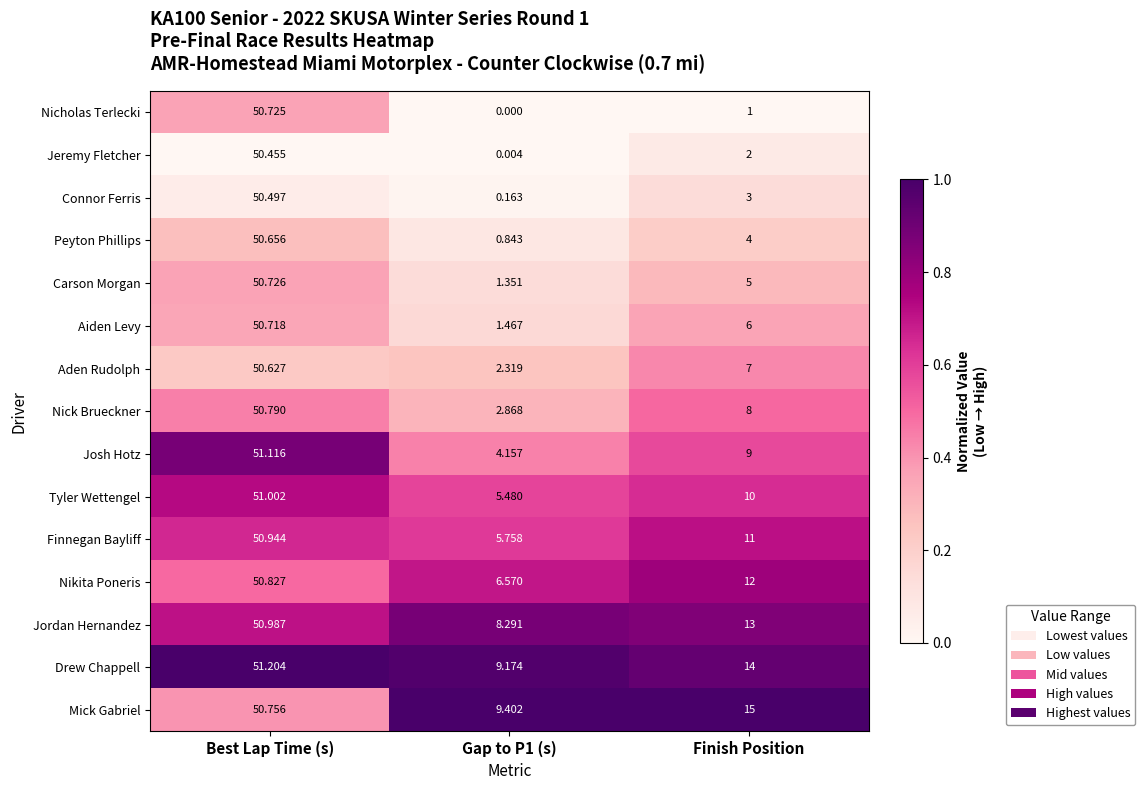

Which category has the highest value in the Mick Gabriel series?

Best Lap Time (s)